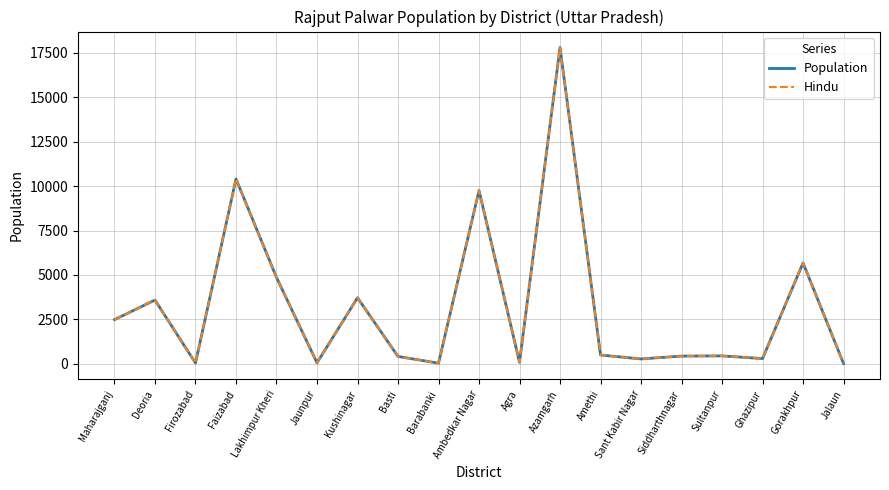

Rank the categories by Population value from lowest to highest.

Jalaun, Barabanki, Firozabad, Jaunpur, Agra, Sant Kabir Nagar, Ghazipur, Basti, Siddharthnagar, Sultanpur, Amethi, Maharajganj, Deoria, Kushinagar, Lakhimpur Kheri, Gorakhpur, Ambedkar Nagar, Faizabad, Azamgarh